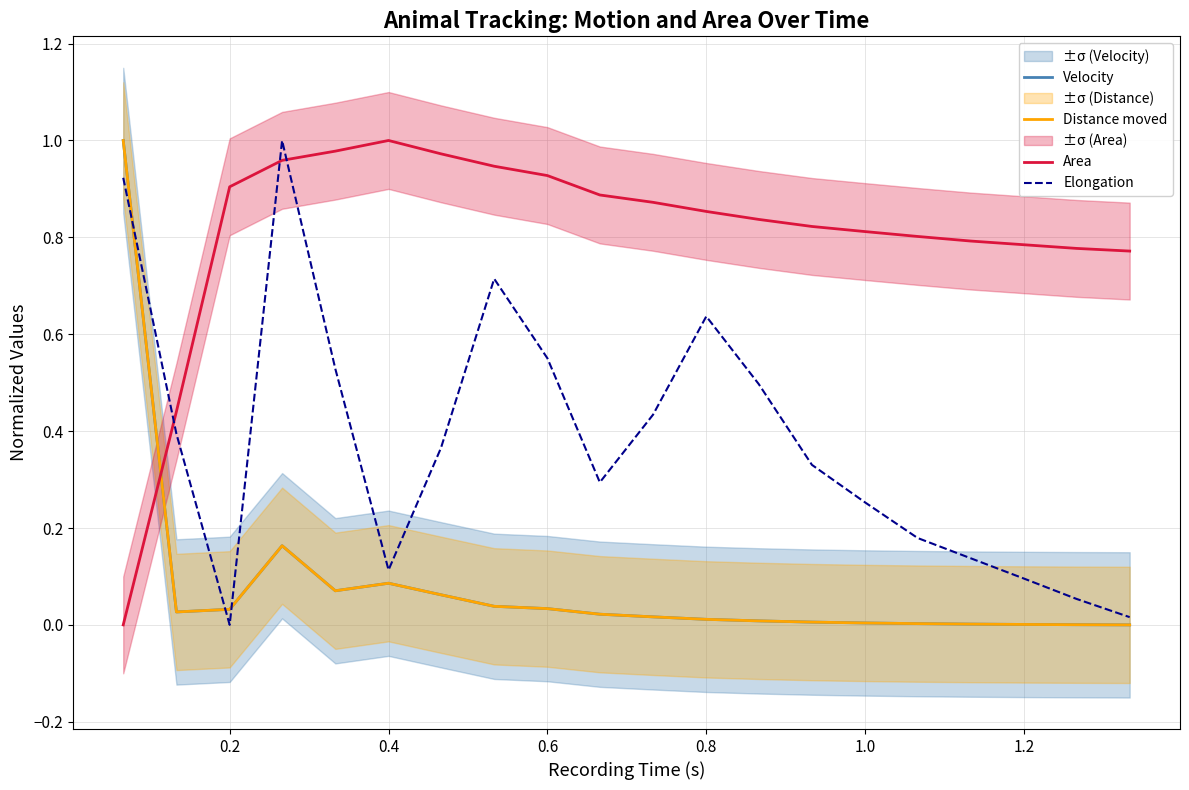

What is the average value of the Distance moved series?

0.1